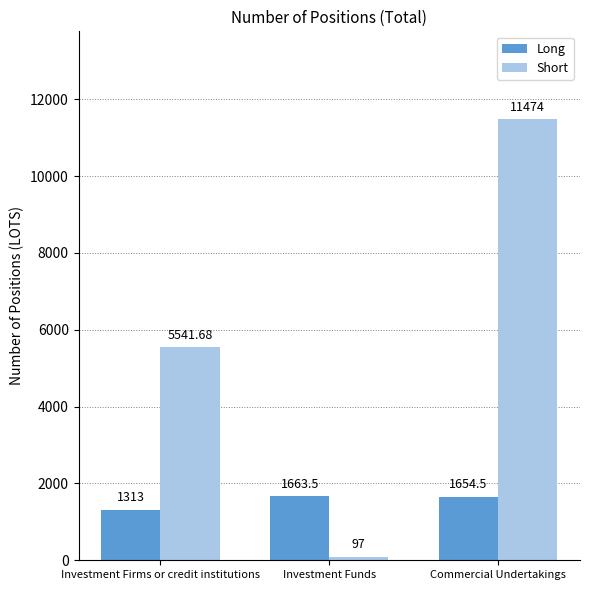

What is the difference between the Long values at Investment Funds and Investment Firms or credit institutions?

350.5